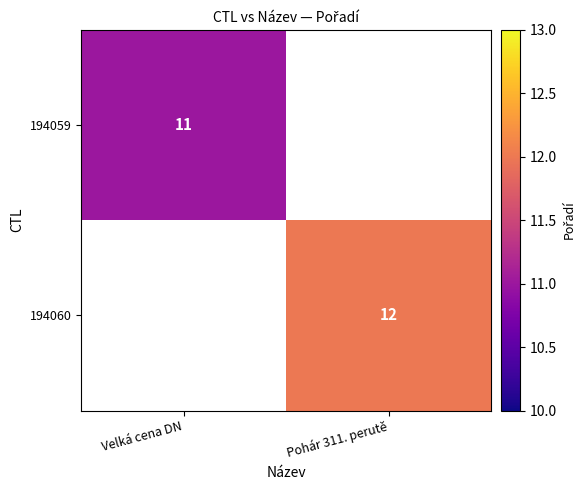

Count the number of categories in the chart.

2